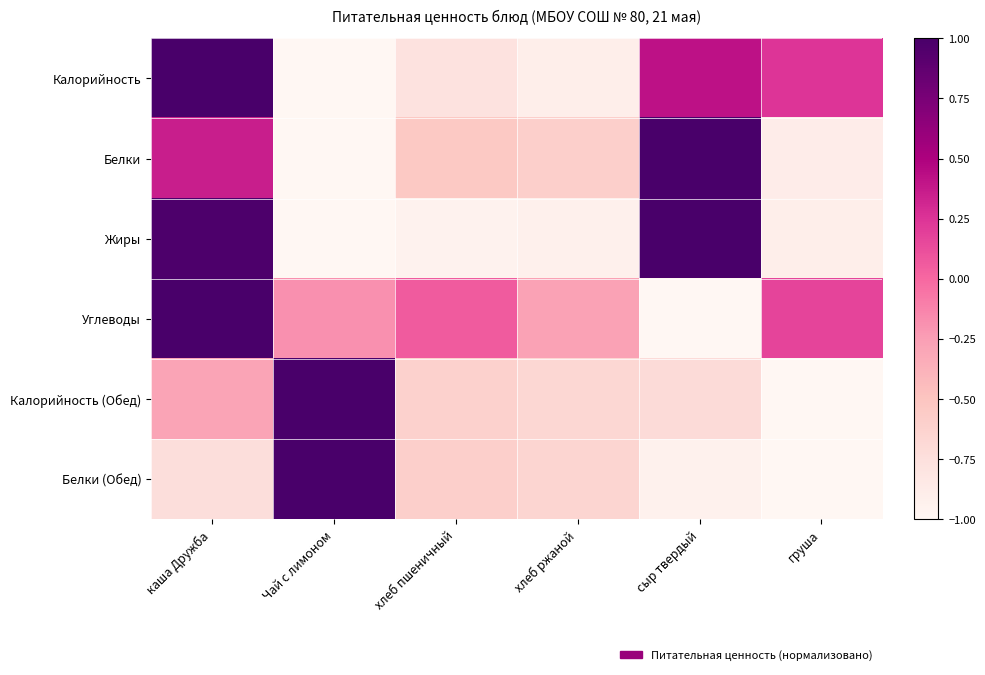

Reading right to left, what are all the values shown in this chart?

Калорийность: груша=0.2	сыр твердый=0.4	хлеб ржаной=-0.9	хлеб пшеничный=-0.8	Чай с лимоном=-1.0	каша Дружба=1.0
Белки: груша=-0.9	сыр твердый=1.0	хлеб ржаной=-0.6	хлеб пшеничный=-0.5	Чай с лимоном=-1.0	каша Дружба=0.4
Жиры: груша=-0.9	сыр твердый=1.0	хлеб ржаной=-0.9	хлеб пшеничный=-1.0	Чай с лимоном=-1.0	каша Дружба=1.0
Углеводы: груша=0.2	сыр твердый=-1.0	хлеб ржаной=-0.3	хлеб пшеничный=0.1	Чай с лимоном=-0.2	каша Дружба=1.0
Калорийность (Обед): груша=-1.0	сыр твердый=-0.7	хлеб ржаной=-0.7	хлеб пшеничный=-0.6	Чай с лимоном=1.0	каша Дружба=-0.3
Белки (Обед): груша=-1.0	сыр твердый=-0.9	хлеб ржаной=-0.7	хлеб пшеничный=-0.6	Чай с лимоном=1.0	каша Дружба=-0.7